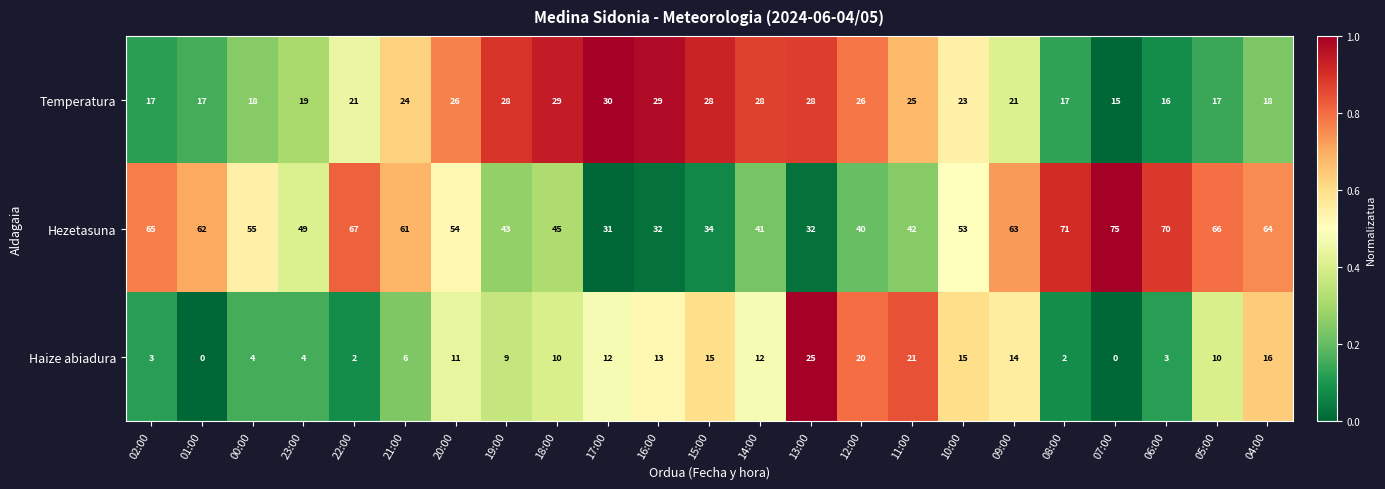

The value of Haize abiadura at 07:00 is 0. True or false?

True